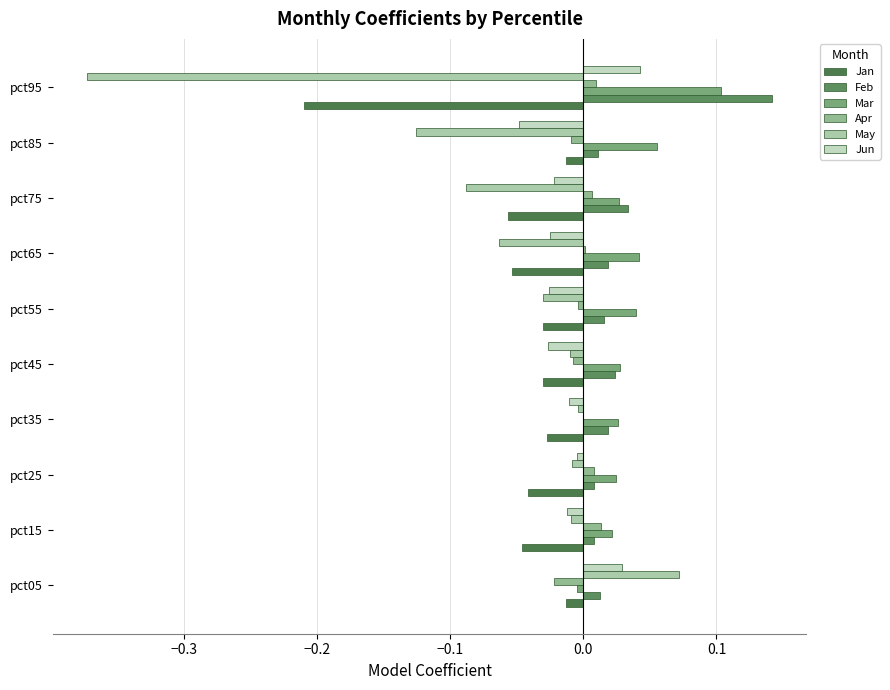

How many data points does each series have?

10